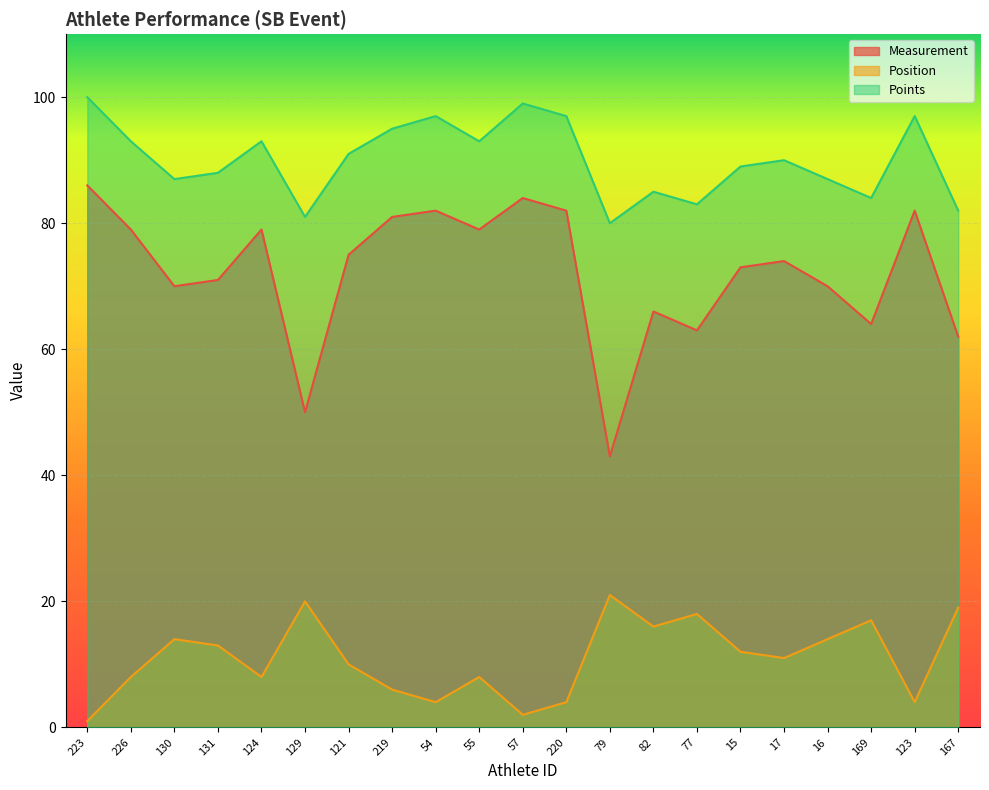

Which series changed the most between 219 and 15?

Measurement